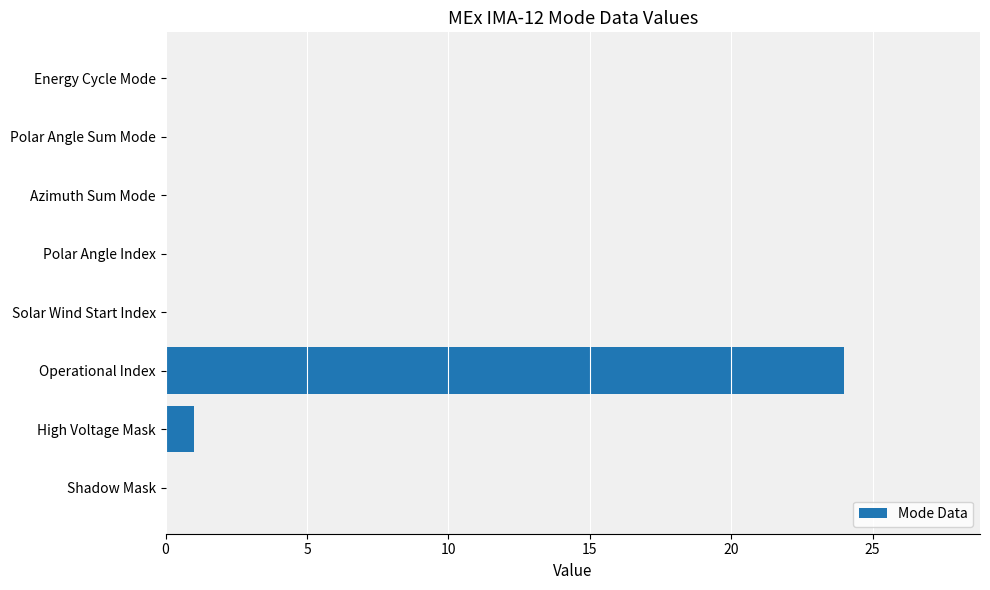

Between High Voltage Mask and Polar Angle Index, which is larger?

High Voltage Mask